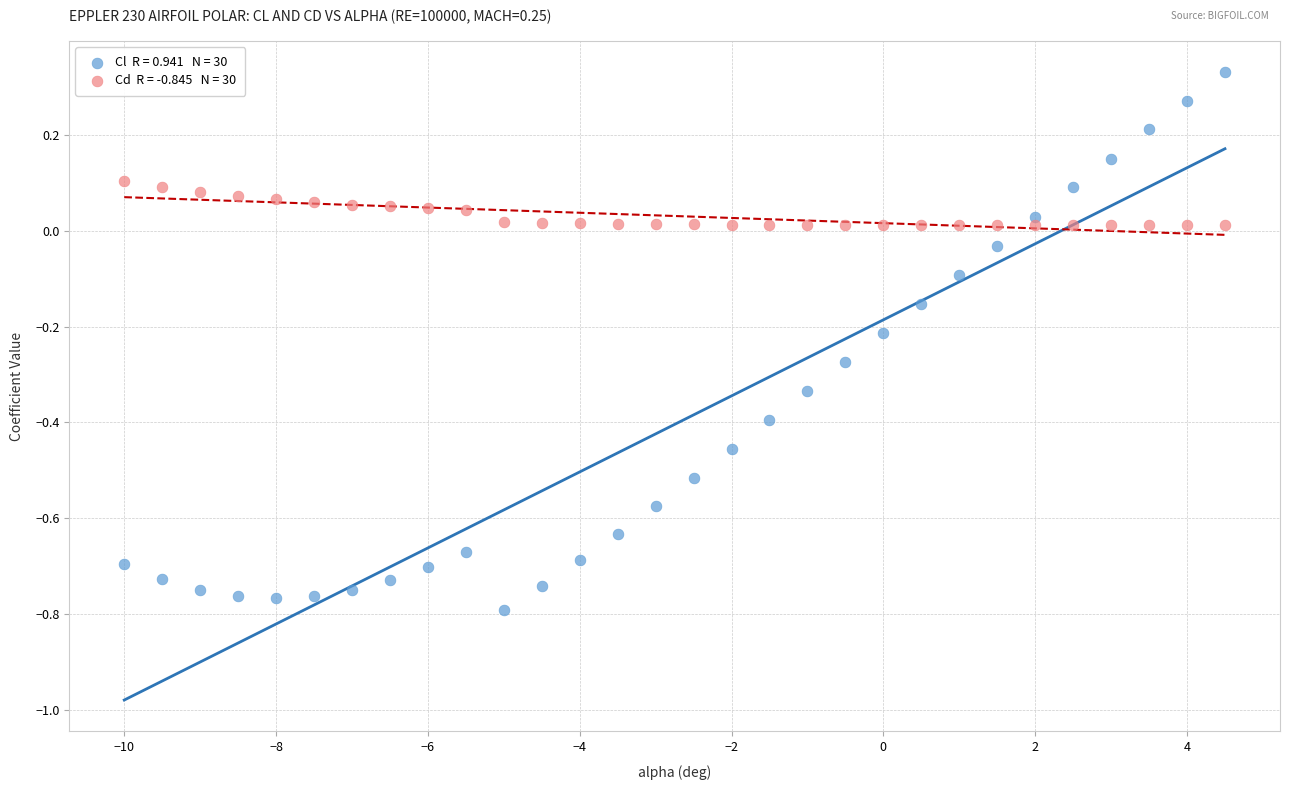

Across all data points, what is the range of Y values (max minus min)?

1.1